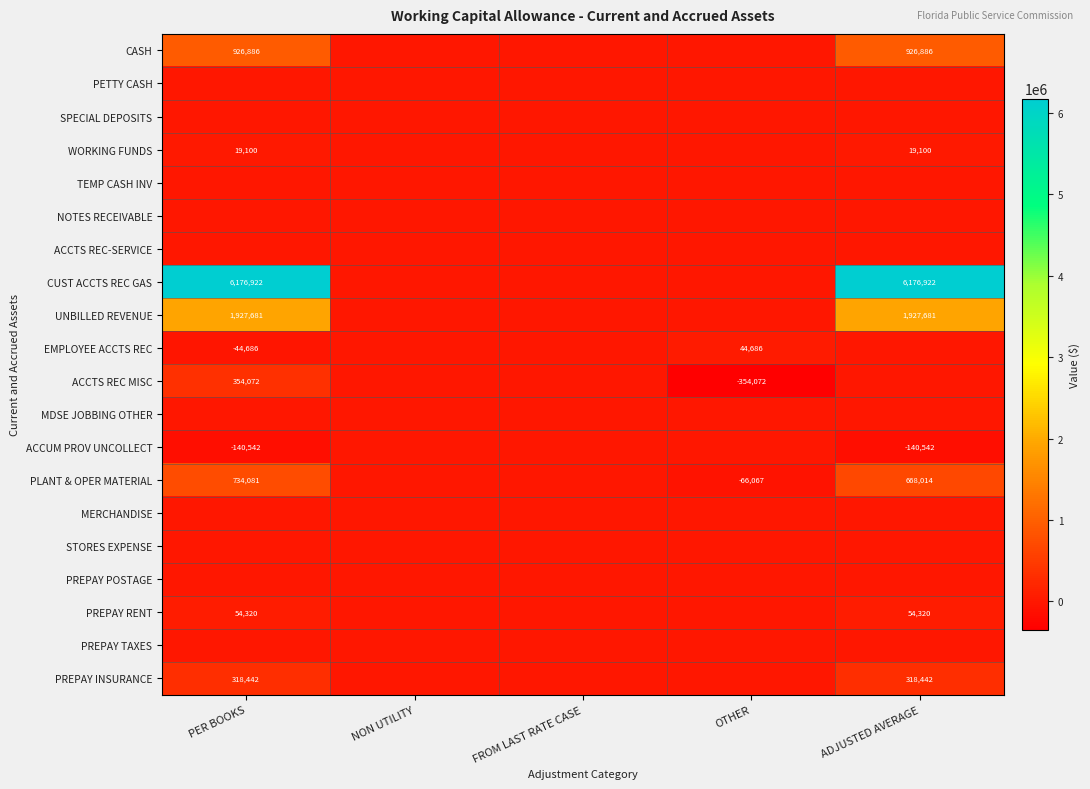

Is it true that PREPAY INSURANCE equals 93450 at ADJUSTED AVERAGE?

False